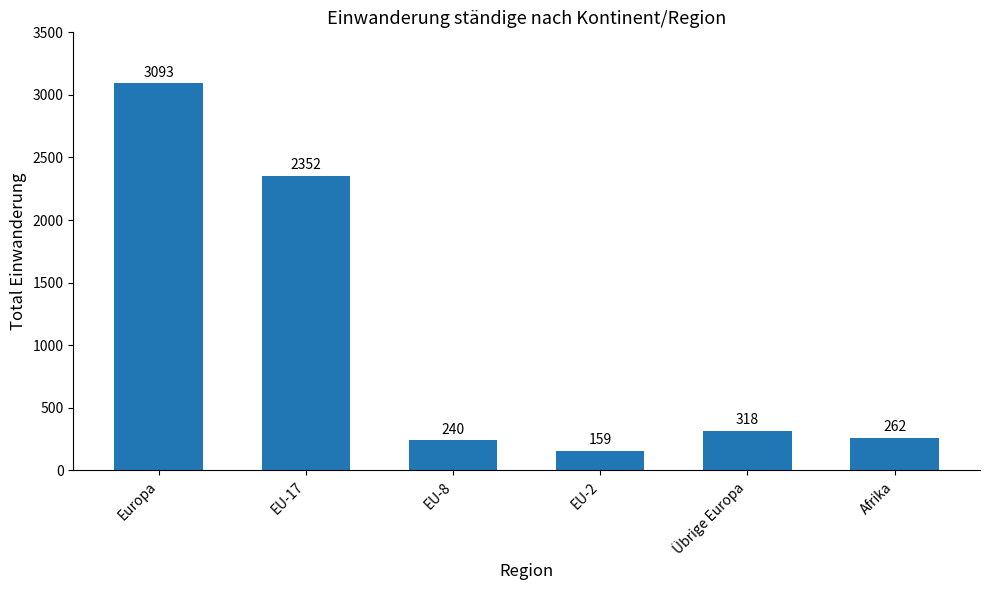

Are the bars horizontal?

No